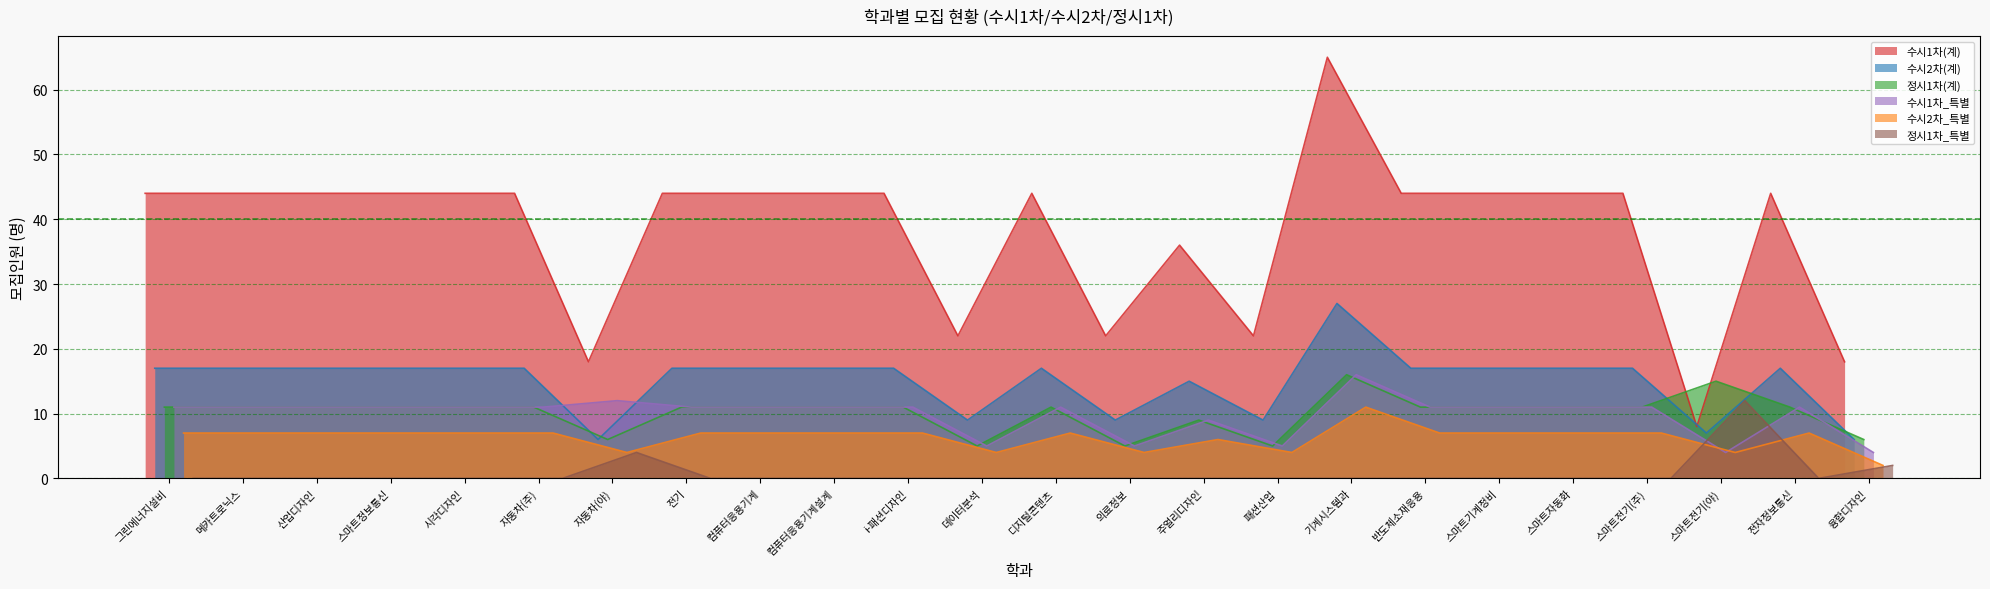

True or false: 정시1차(계) has more than 2 interior local peaks.

True